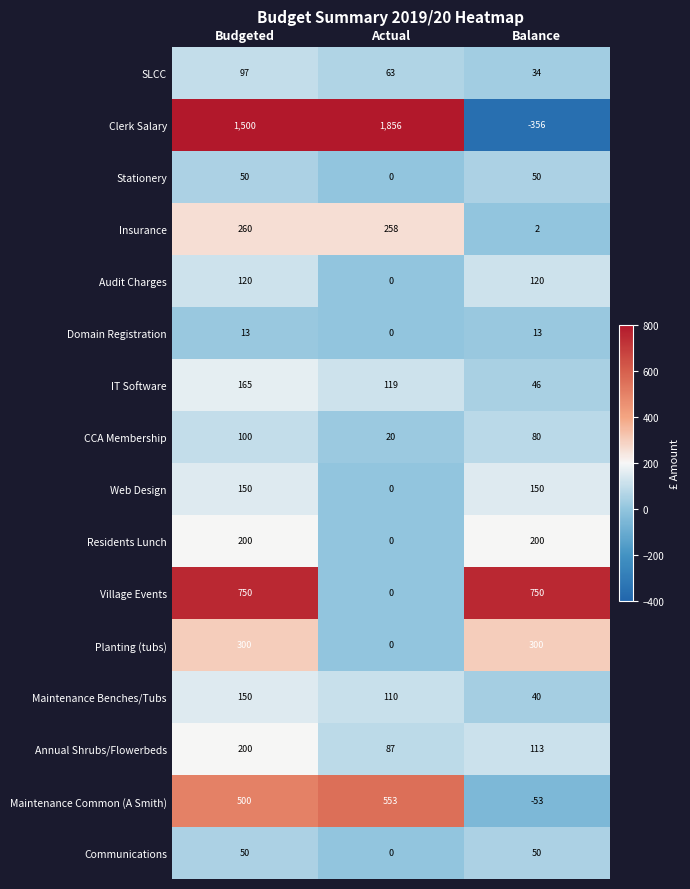

Count the number of data series in this chart.

16